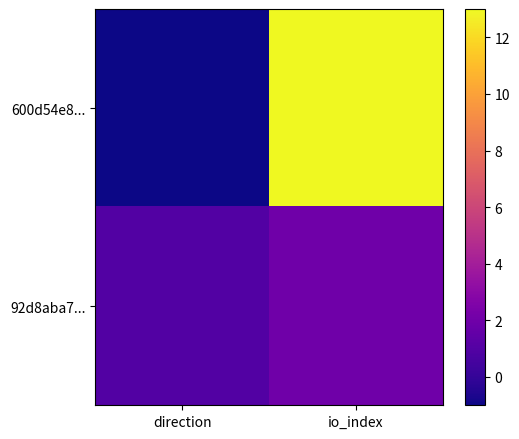

Reading left to right, what are all the values shown in this chart?

600d54e8...: direction=-1	io_index=13
92d8aba7...: direction=1	io_index=2